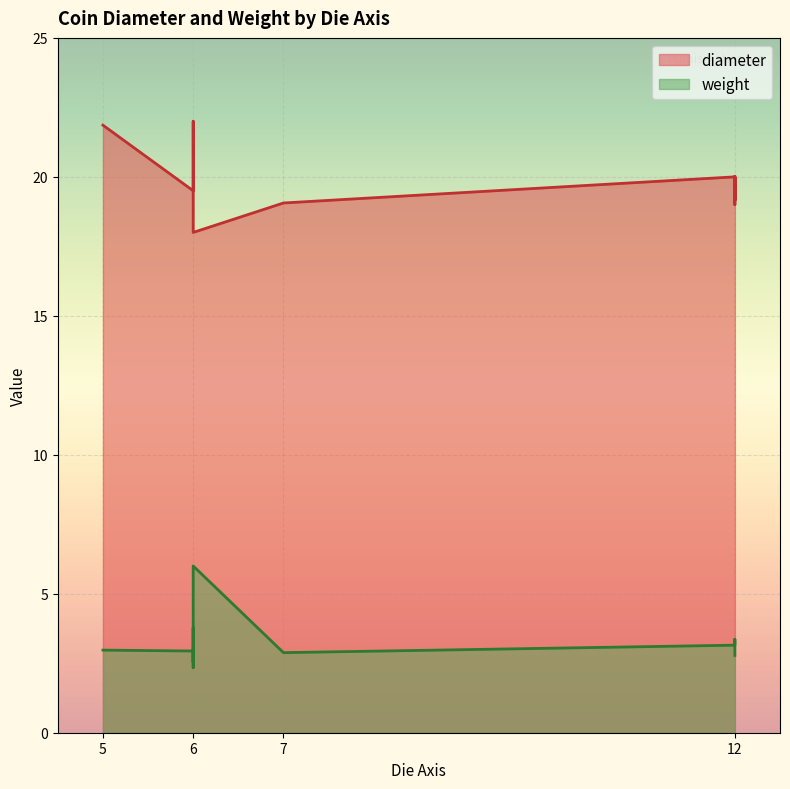

True or false: diameter has a value of 22.0 at 6.

True